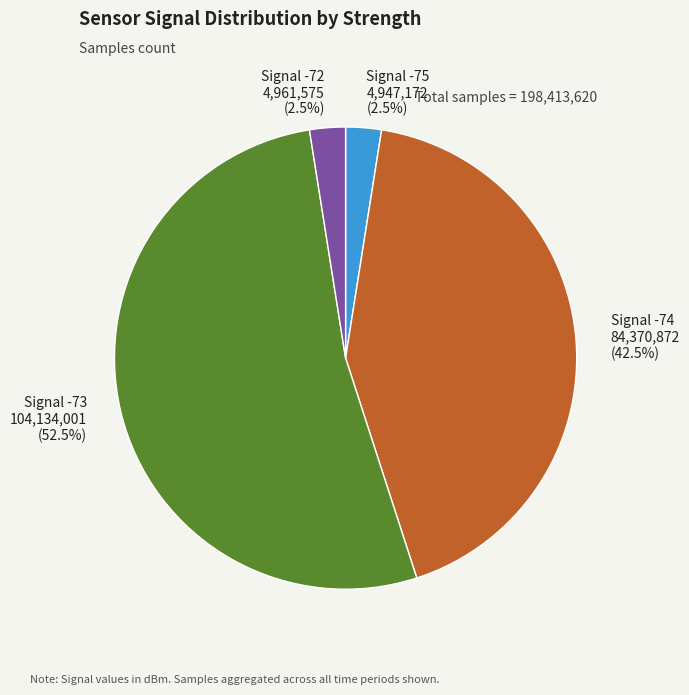

Does any single category account for the majority?

Yes